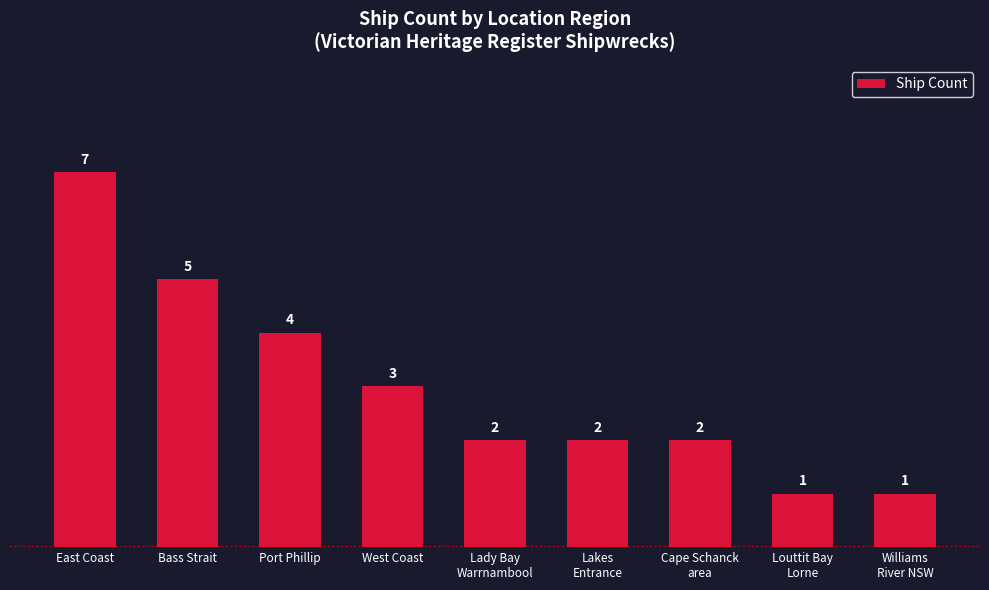

How many series are shown in this chart?

1